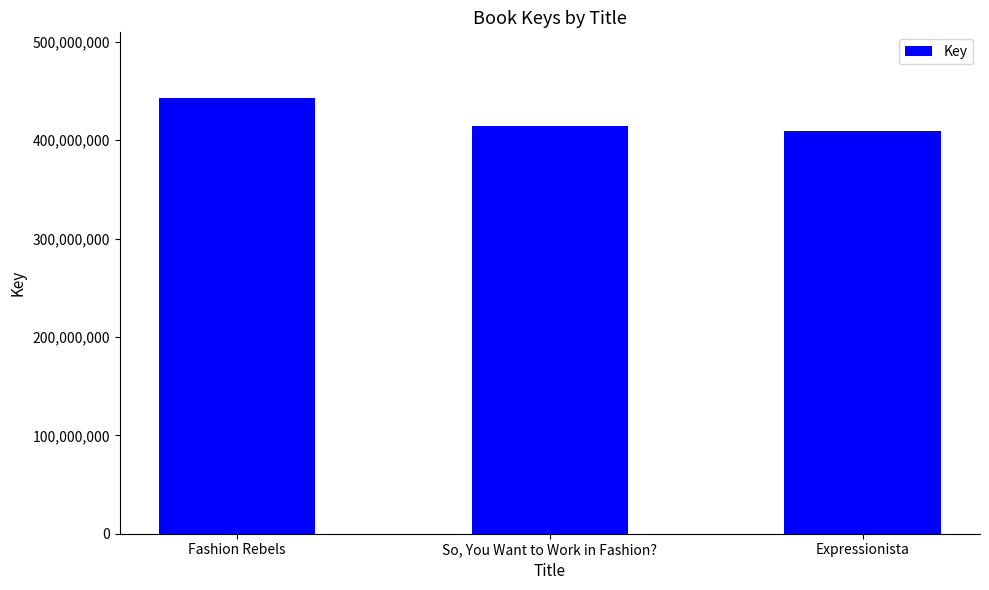

Read the value at So, You Want to Work in Fashion?.

414259510